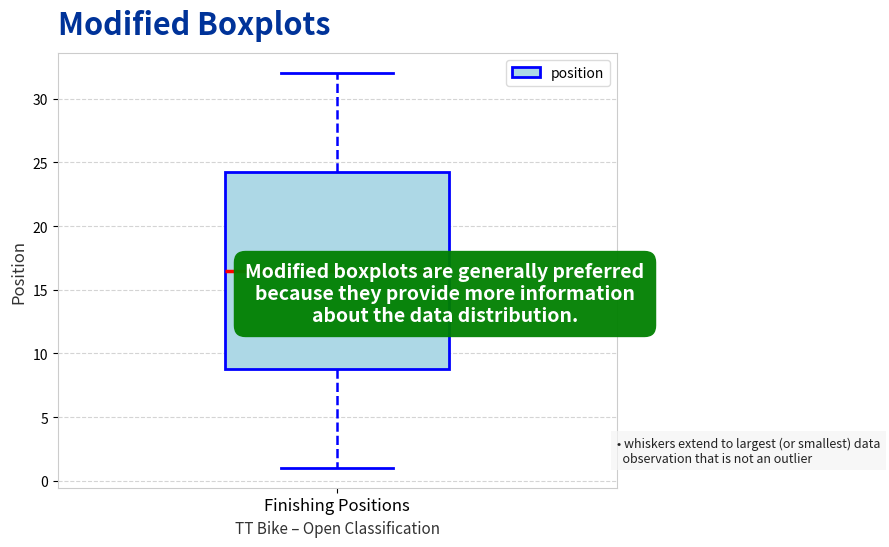

Where is the upper edge of the box for Finishing Positions on the y-axis? The values are not printed on the chart, so give them approximately, as read against the axis.

24.5